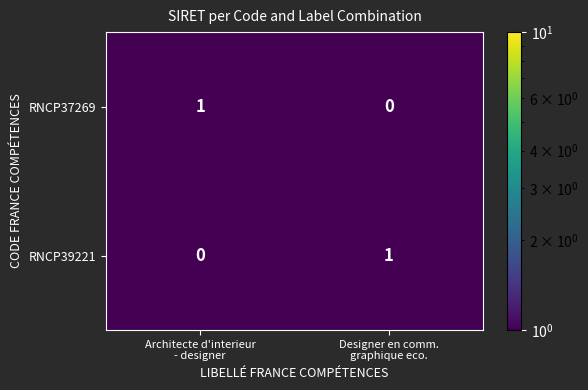

Reading right to left, extract all data points from this chart.

RNCP37269: 0	1
RNCP39221: 1	0